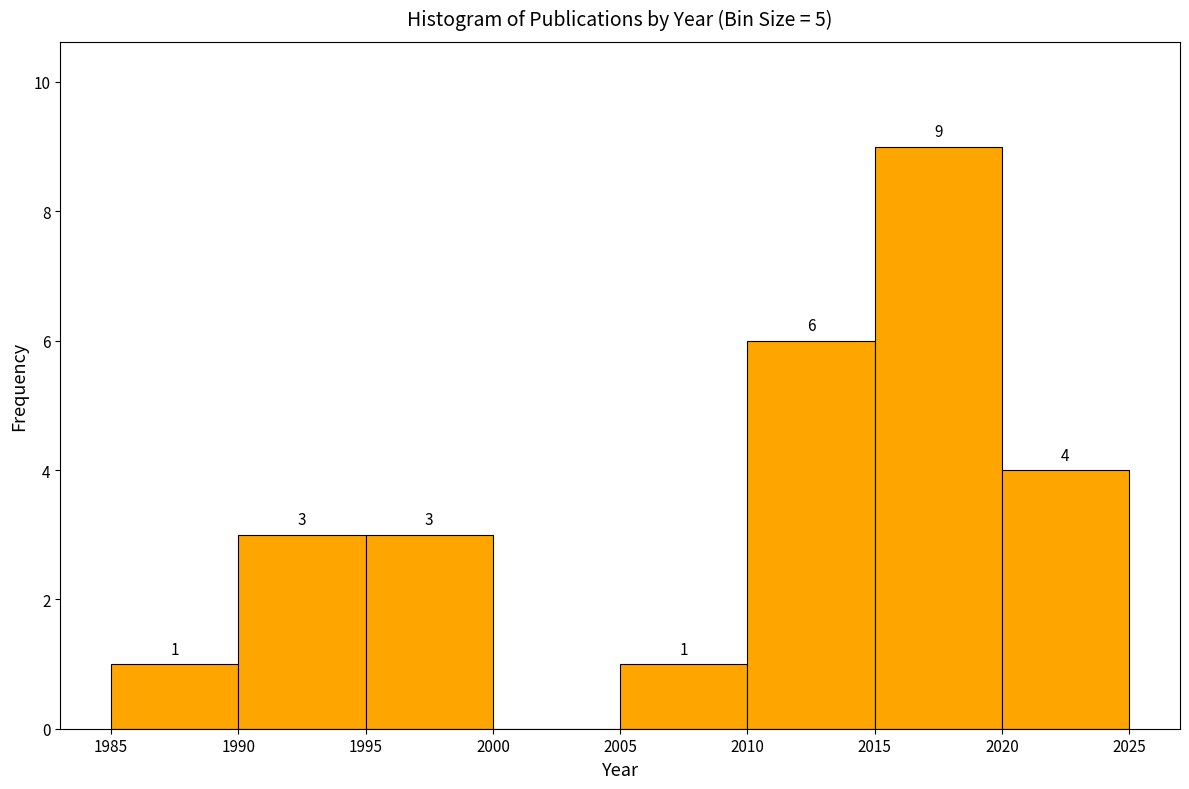

Which range on the x-axis has the tallest bar?

2015 to 2020